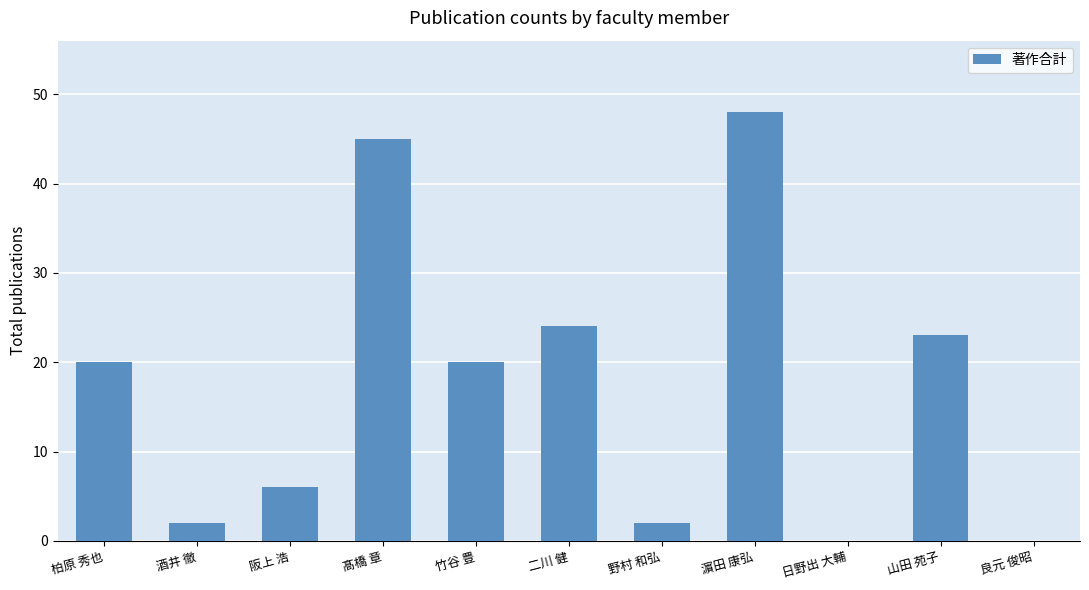

The value at 阪上 浩 is 2. True or false?

False